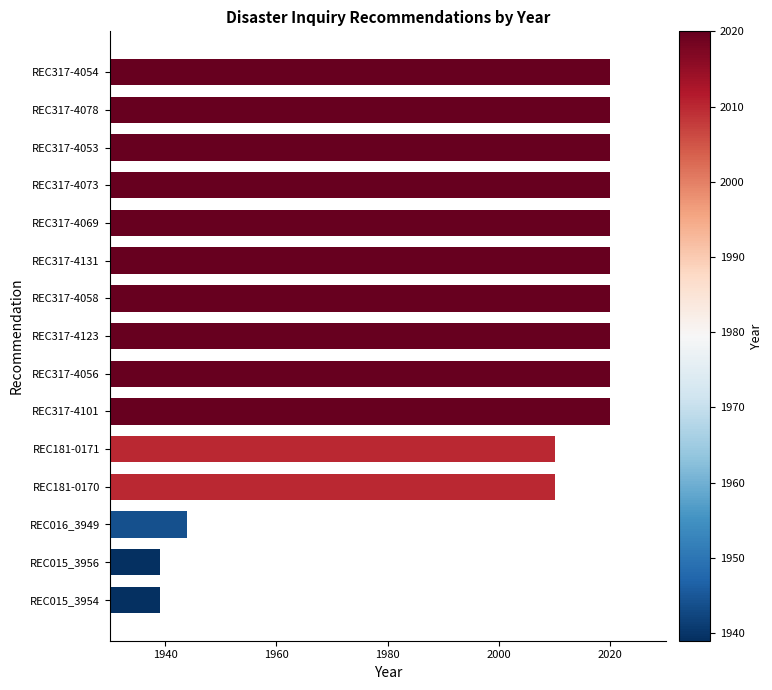

Is it true that the value at REC181-0170 is 1375?

False